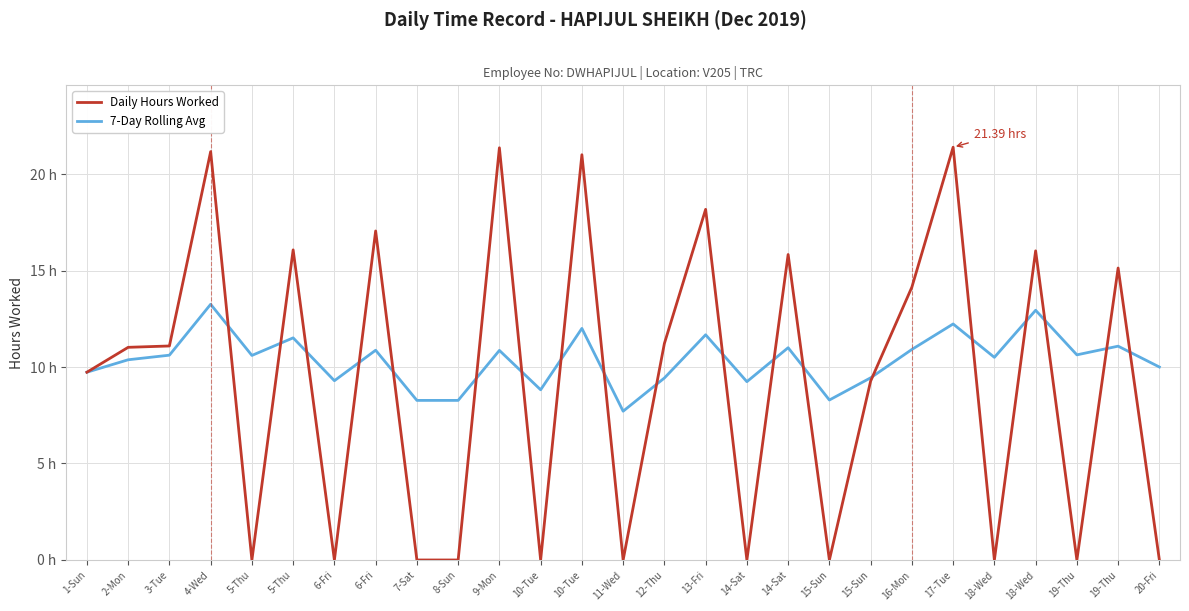

Does the chart display data point markers on the line(s)?

No